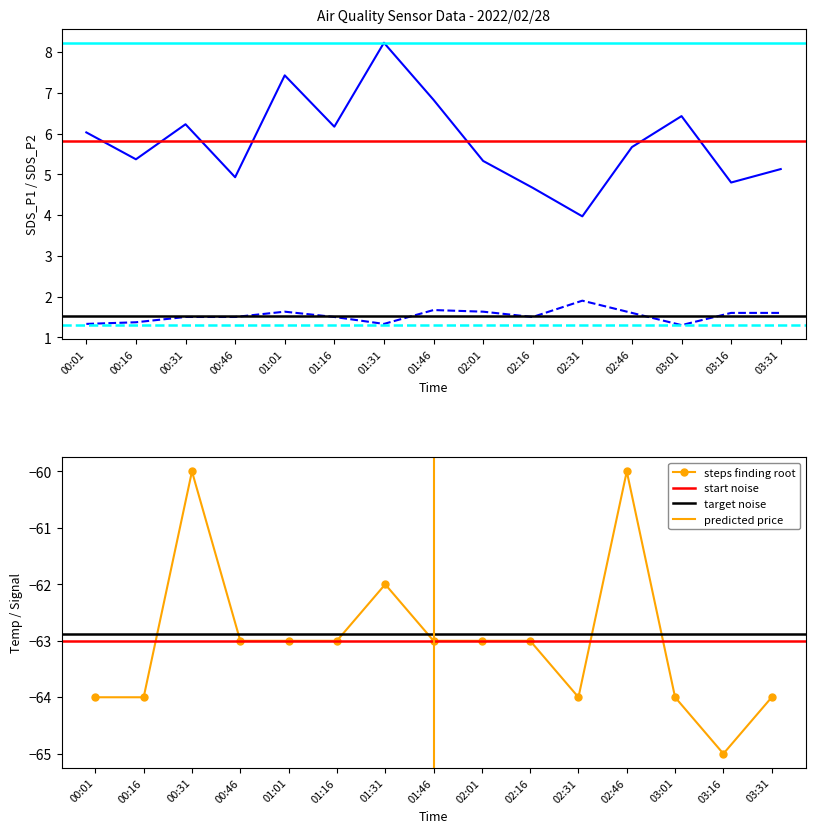

What position from the left is 02:31?

11